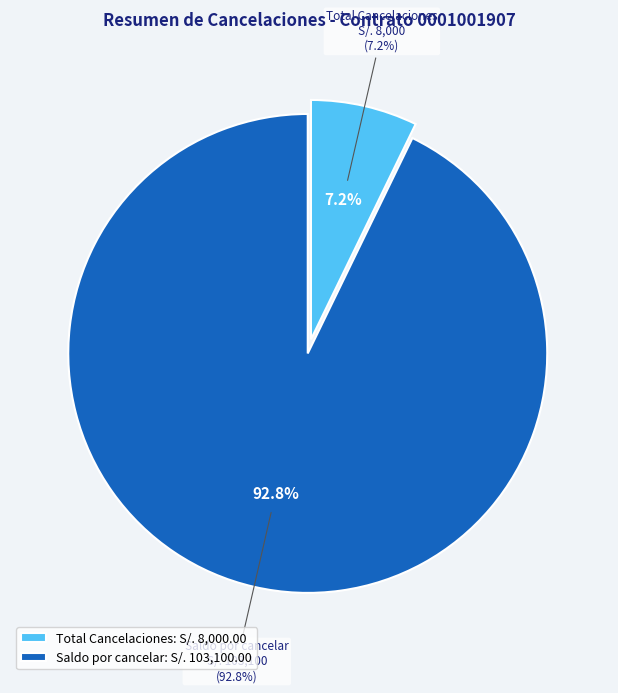

The Saldo por cancelar slice represents 99% of the pie. True or false?

False